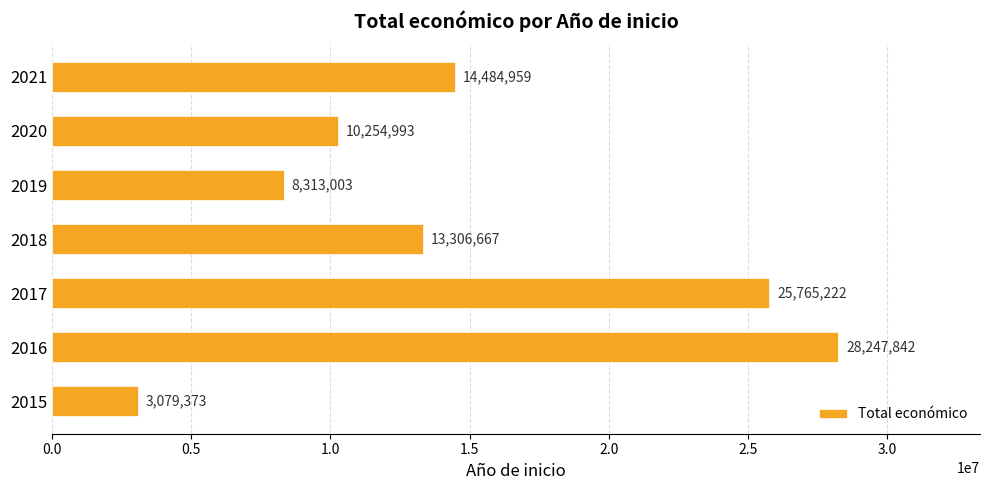

Rank the categories by value from highest to lowest.

2016, 2017, 2021, 2018, 2020, 2019, 2015